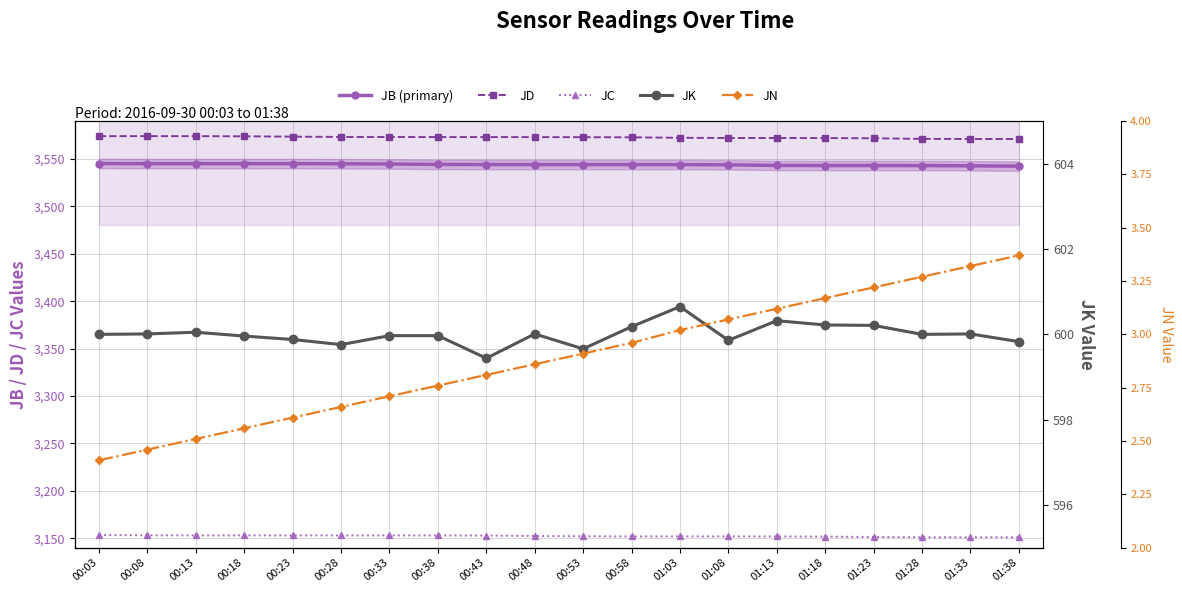

True or false: JK has more than 1 points higher than both neighbors.

True